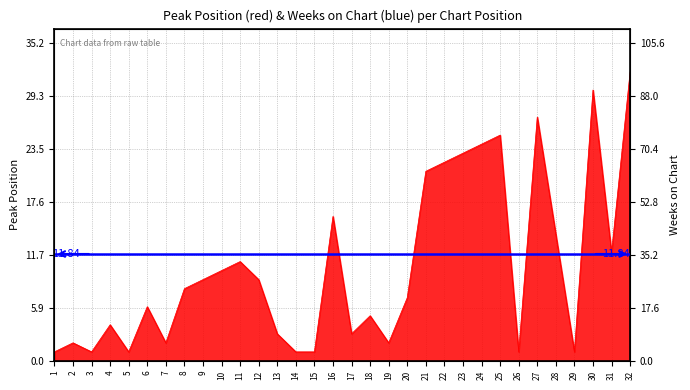

How many points are higher than both their immediate neighbors (excluding endpoints)?

9